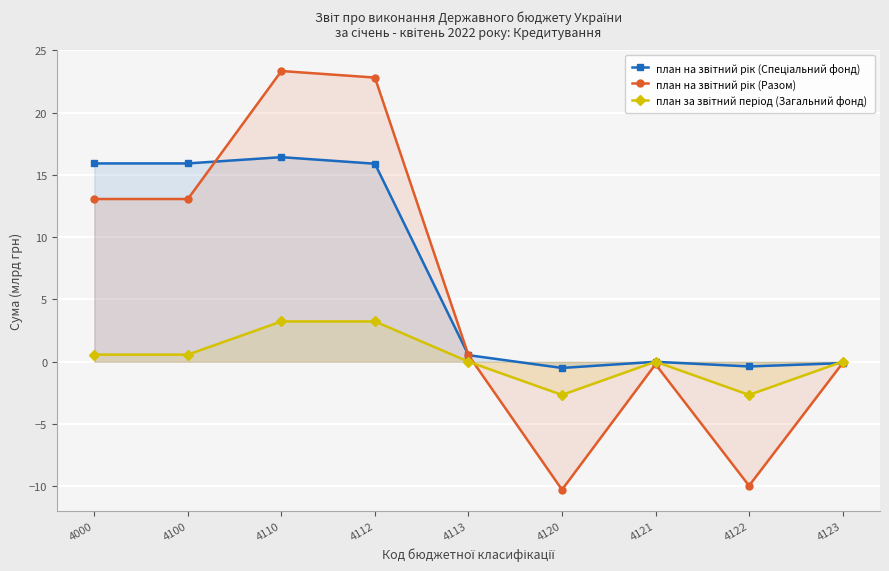

How many data points in план за звітний період (Загальний фонд) are less than 0?

2